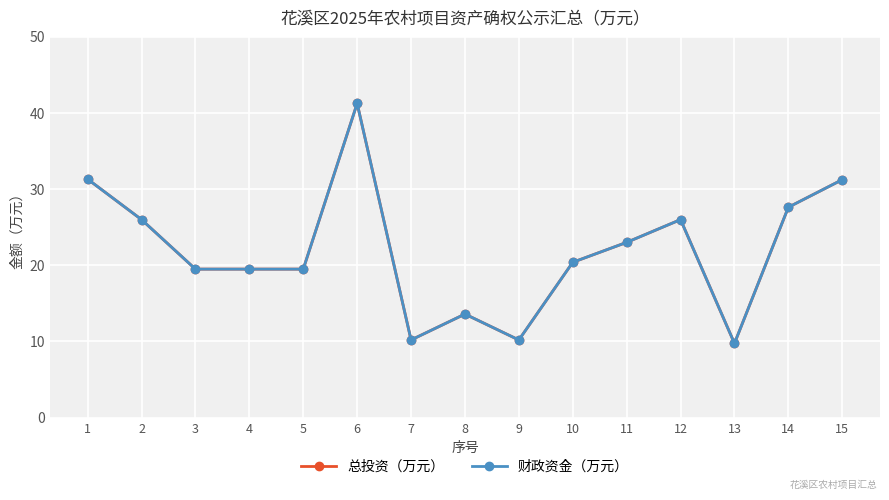

What is the smallest value displayed?

9.8